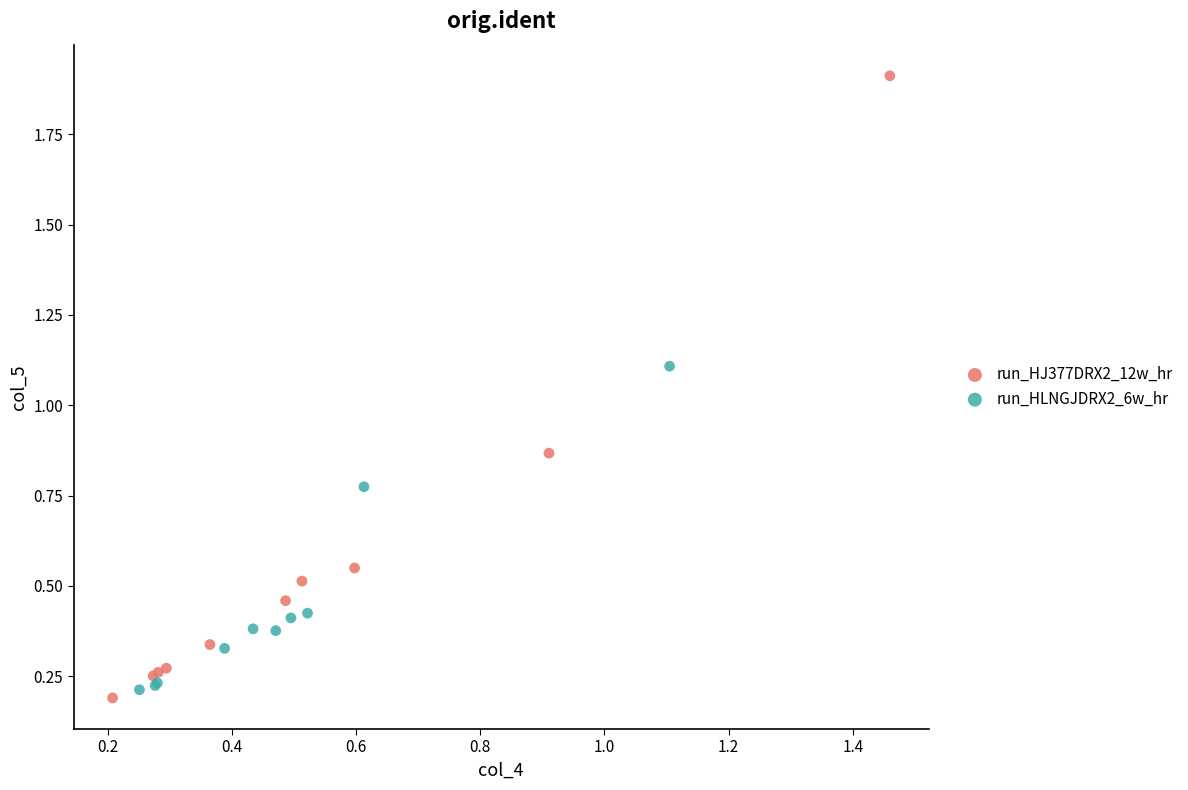

Which series reaches the minimum Y coordinate?

run_HJ377DRX2_12w_hr